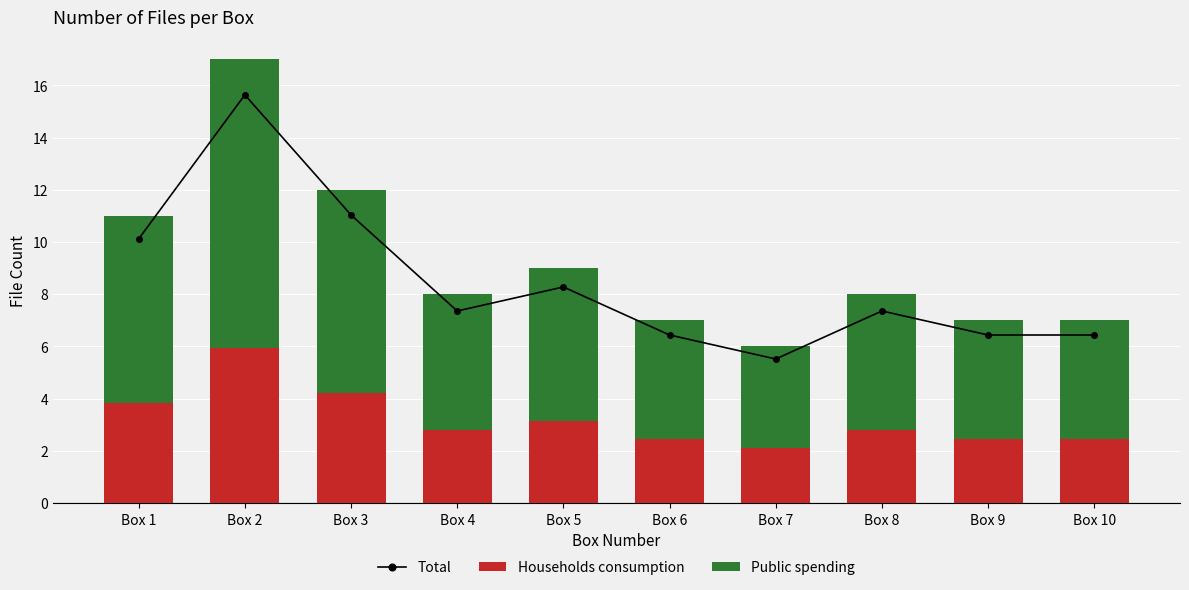

Which series has the largest total across all categories?

Total